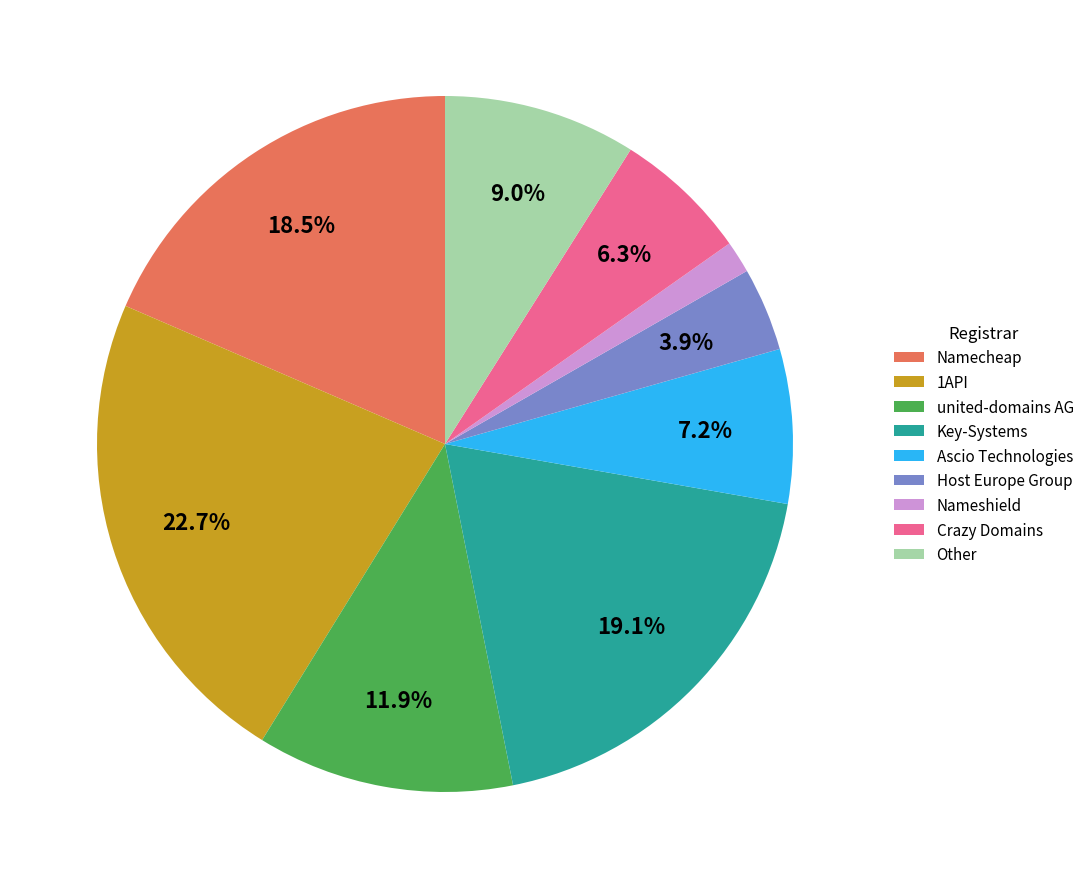

To the nearest percent, what percentage of the pie is Crazy Domains?

6%